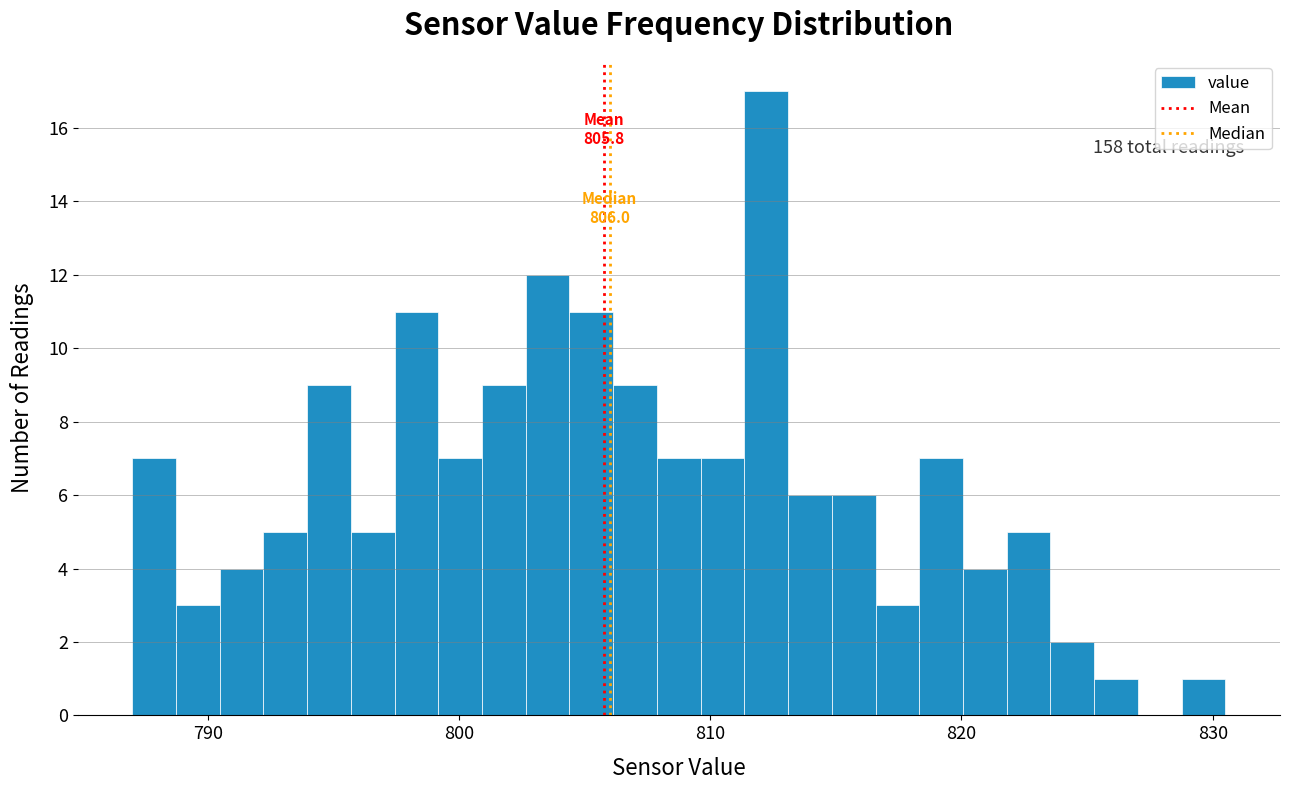

Around what value on the x-axis is the tallest bar? Give the approximate position of its centre, as read against the axis.

812